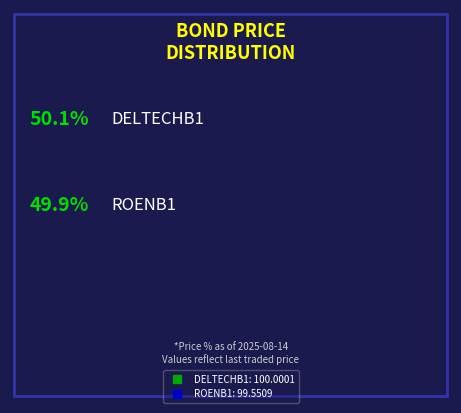

To the nearest percent, what portion does ROENB1 represent?

50%